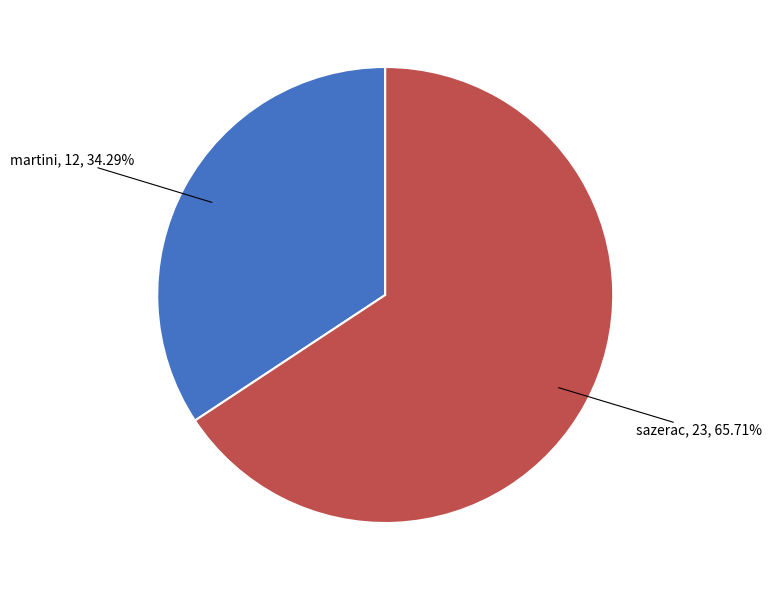

Is there a majority slice in this chart?

Yes